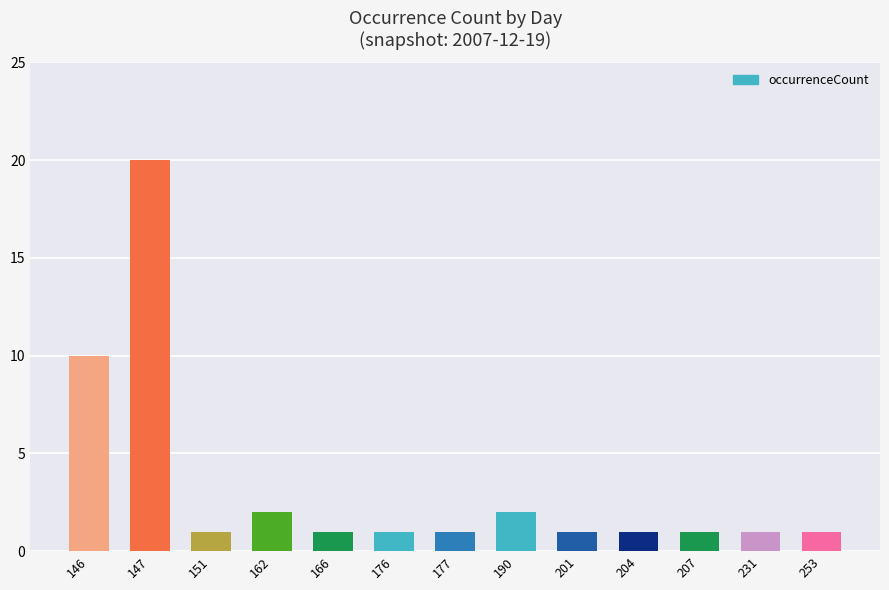

What is the ratio of the value at 204 to the value at 151?

1.0